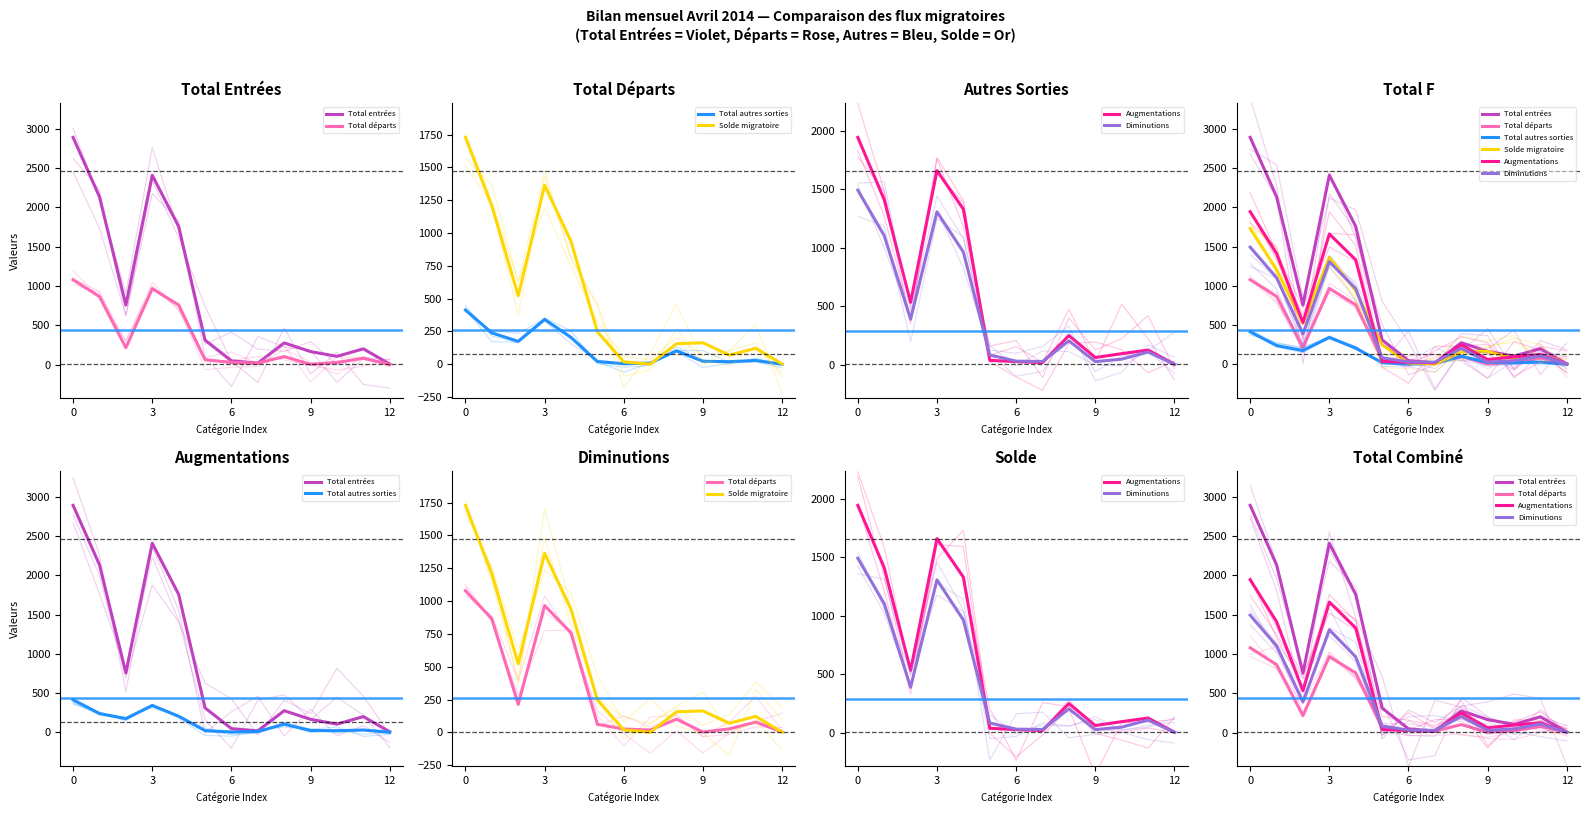

The Total entrées series shows 165 at 9. True or false?

True